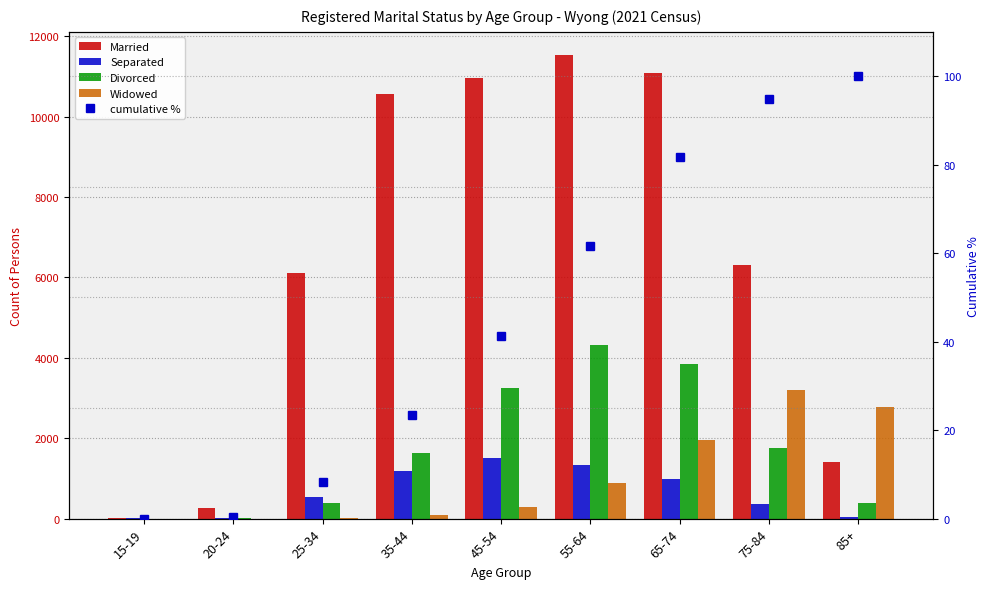

Read the Divorced value at 45-54.

3261.0